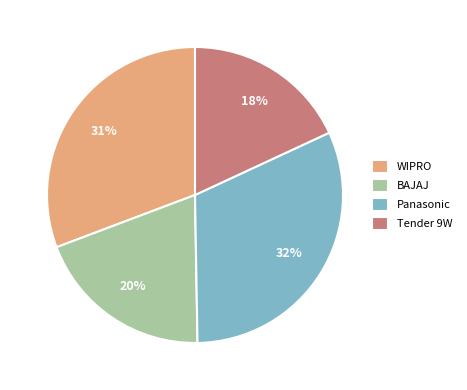

What percentage is the BAJAJ slice, to the nearest percent?

20%